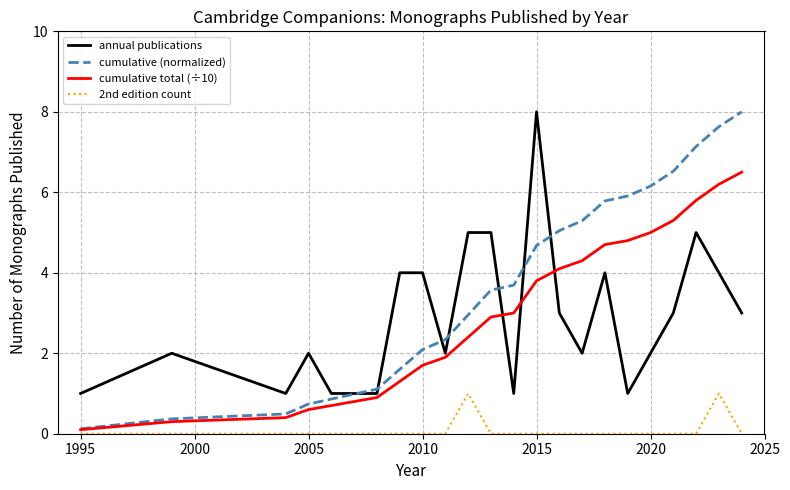

What is the lowest value of the annual publications series?

1.0